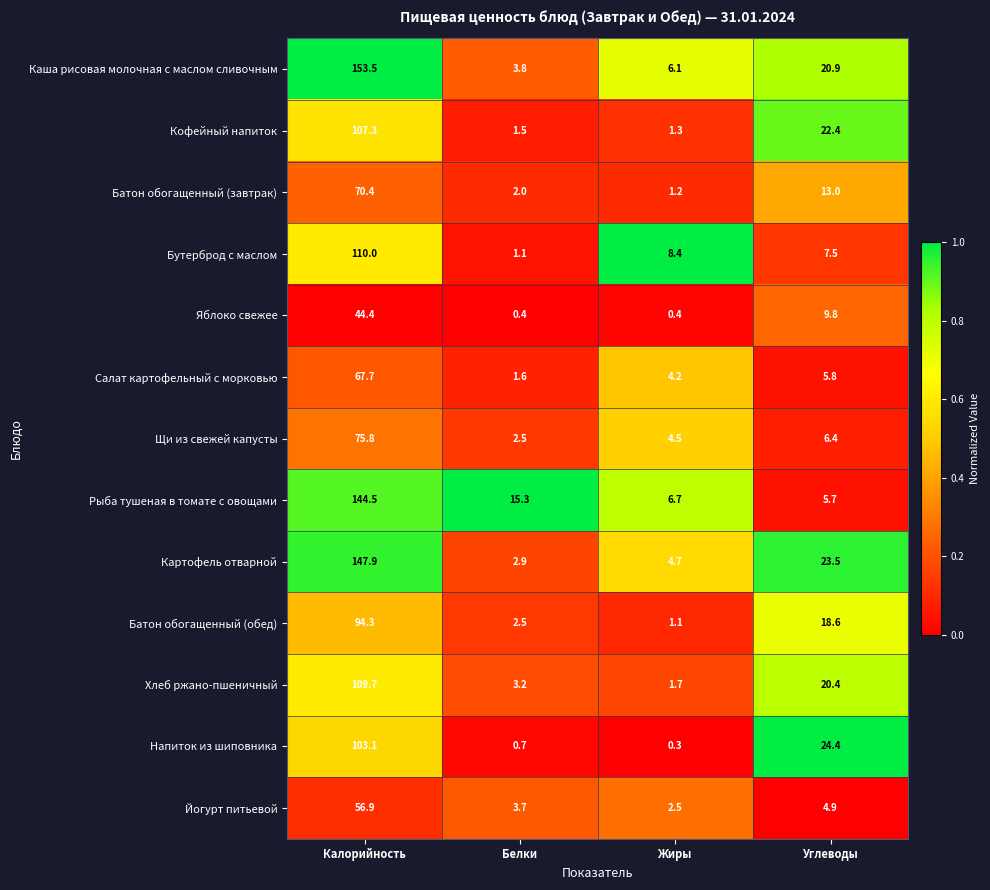

Which series changed the most between Белки and Углеводы?

Напиток из шиповника